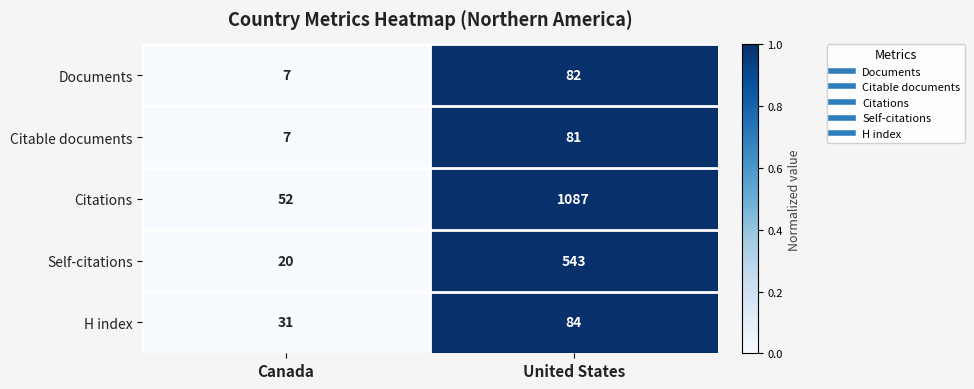

Reading left to right, list all the values displayed in this chart.

Documents: 7	82
Citable documents: 7	81
Citations: 52	1087
Self-citations: 20	543
H index: 31	84